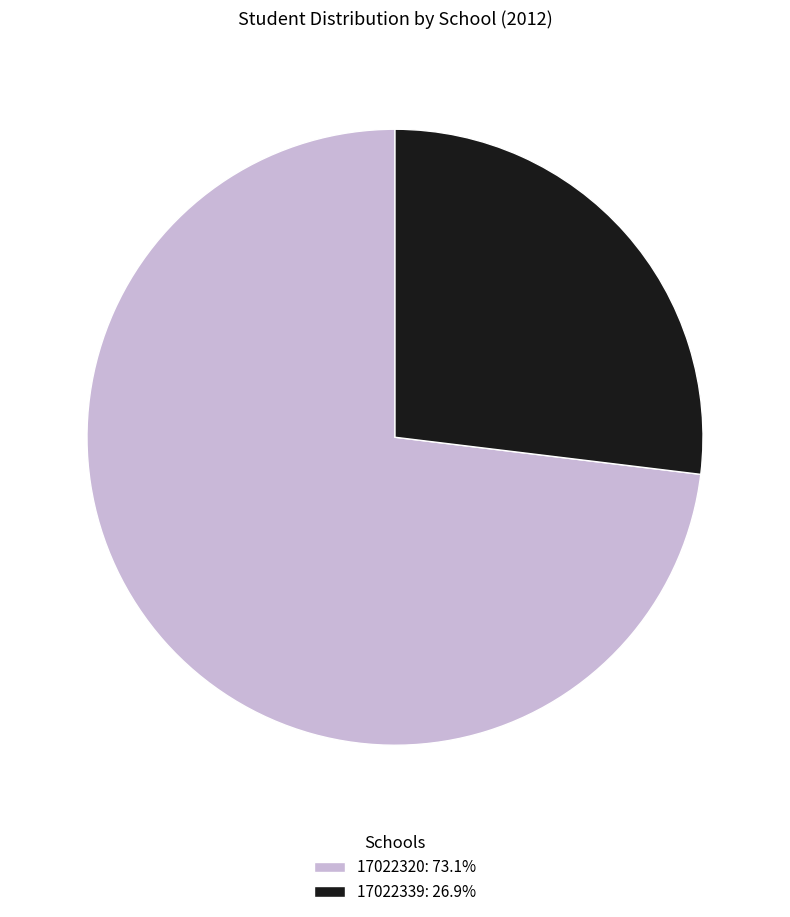

Is the sum of 17022339 and 17022320 greater than half?

Yes